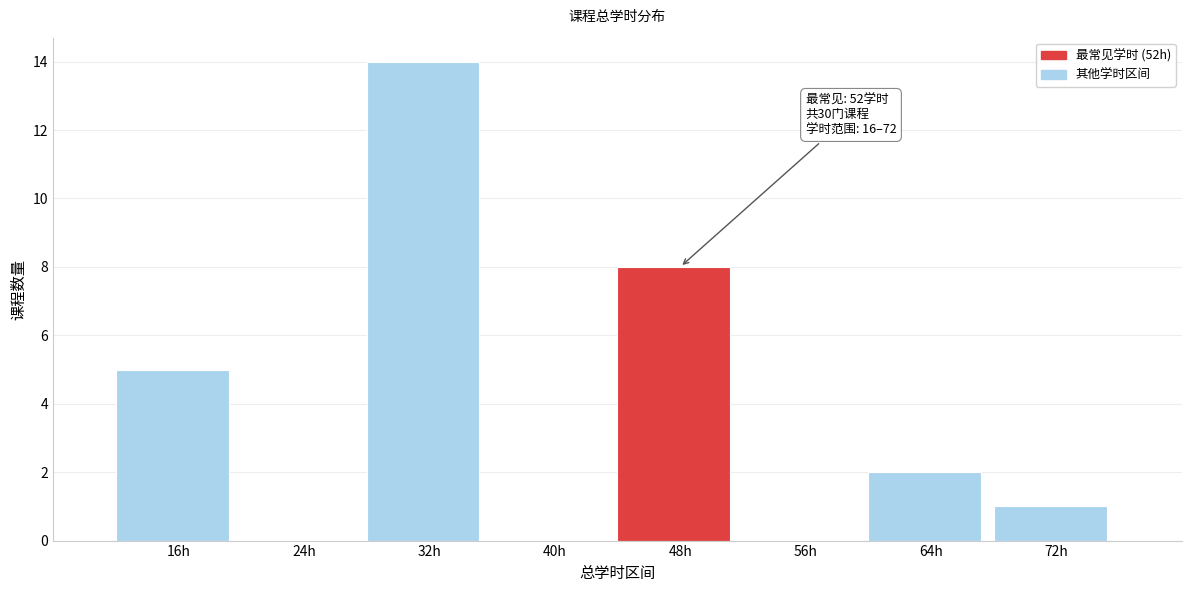

Reading right to left, transcribe all the data shown in this chart.

72h=1	64h=2	56h=0	48h=8	40h=0	32h=14	24h=0	16h=5